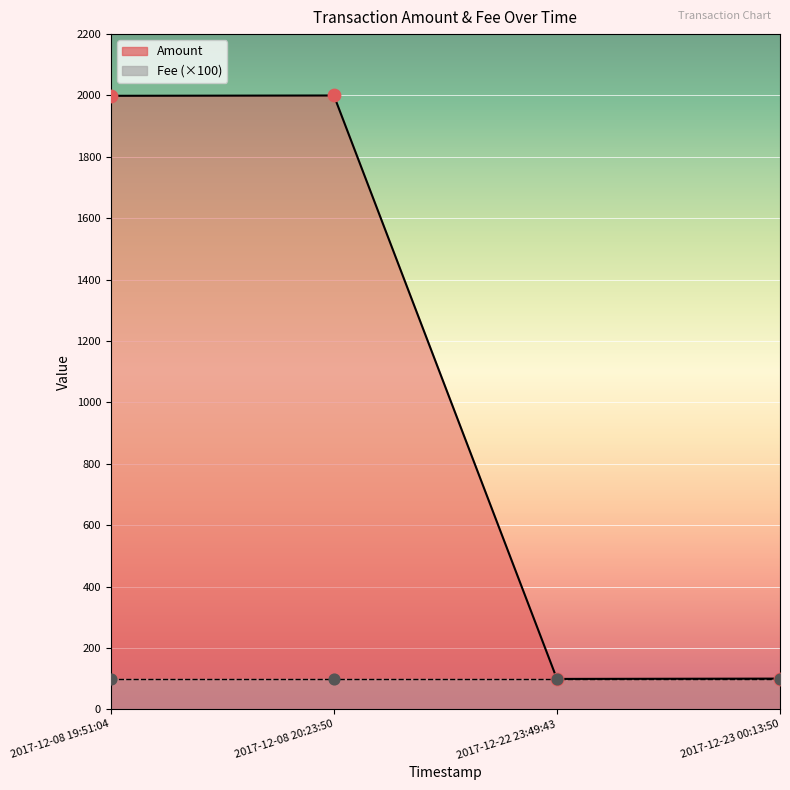

Which has a higher value, 2017-12-08 20:23:50 or 2017-12-22 23:49:43?

2017-12-08 20:23:50